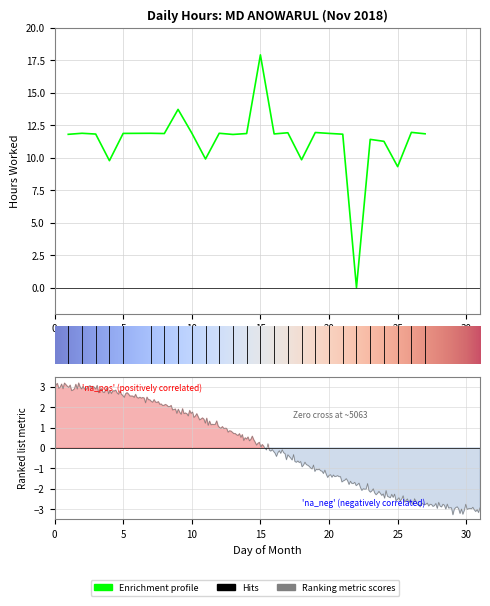

What is the maximum value shown in the chart?

17.9